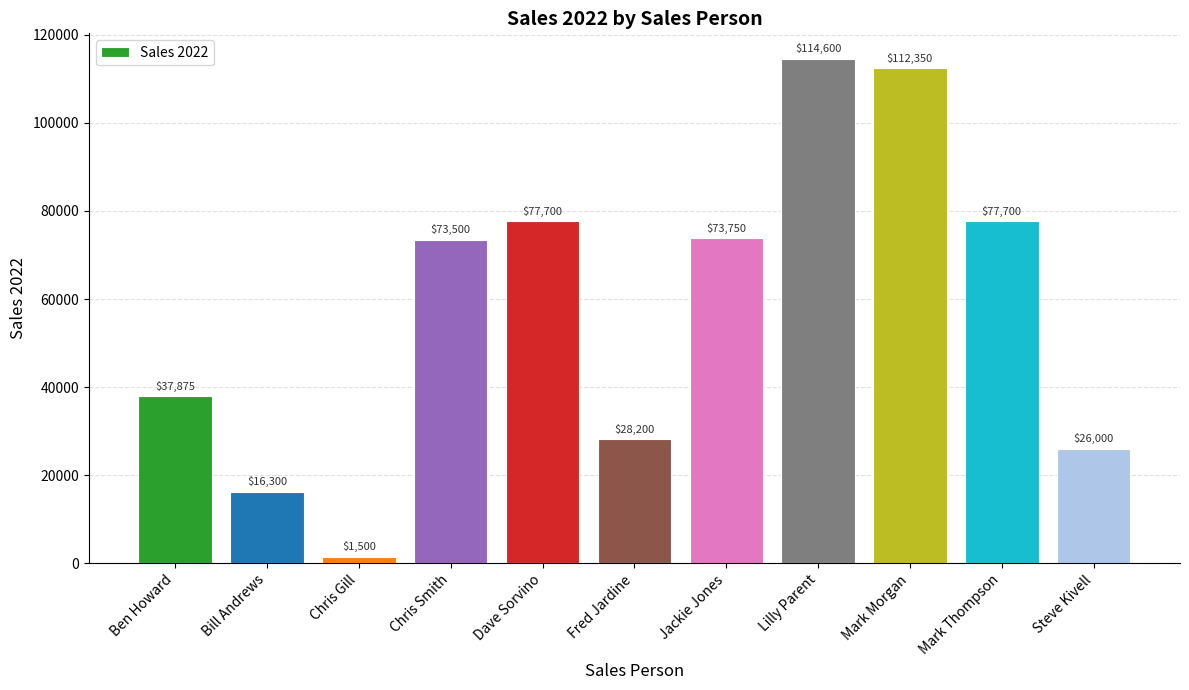

Is it true that the value at Chris Gill is 1500?

True